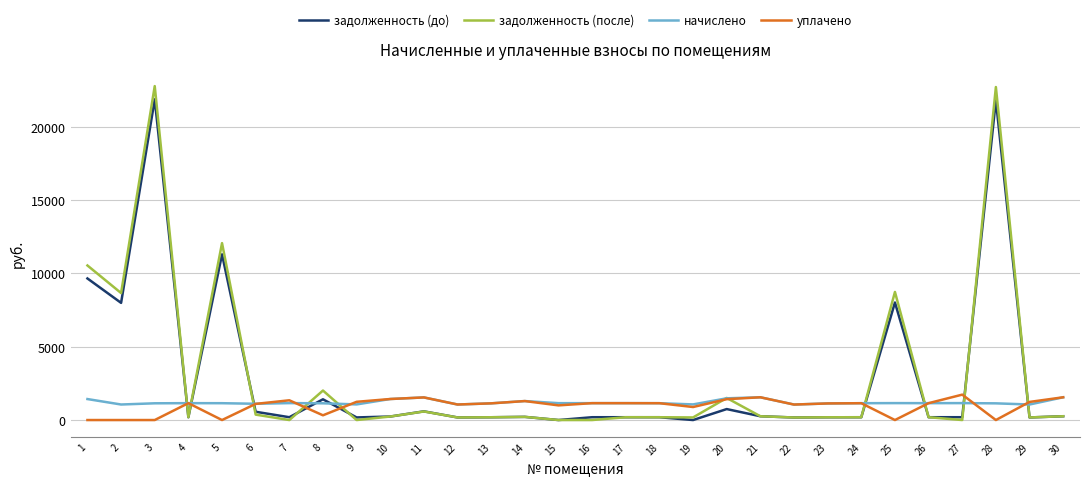

Between 19 and 20, which series saw the biggest shift?

задолженность (после)